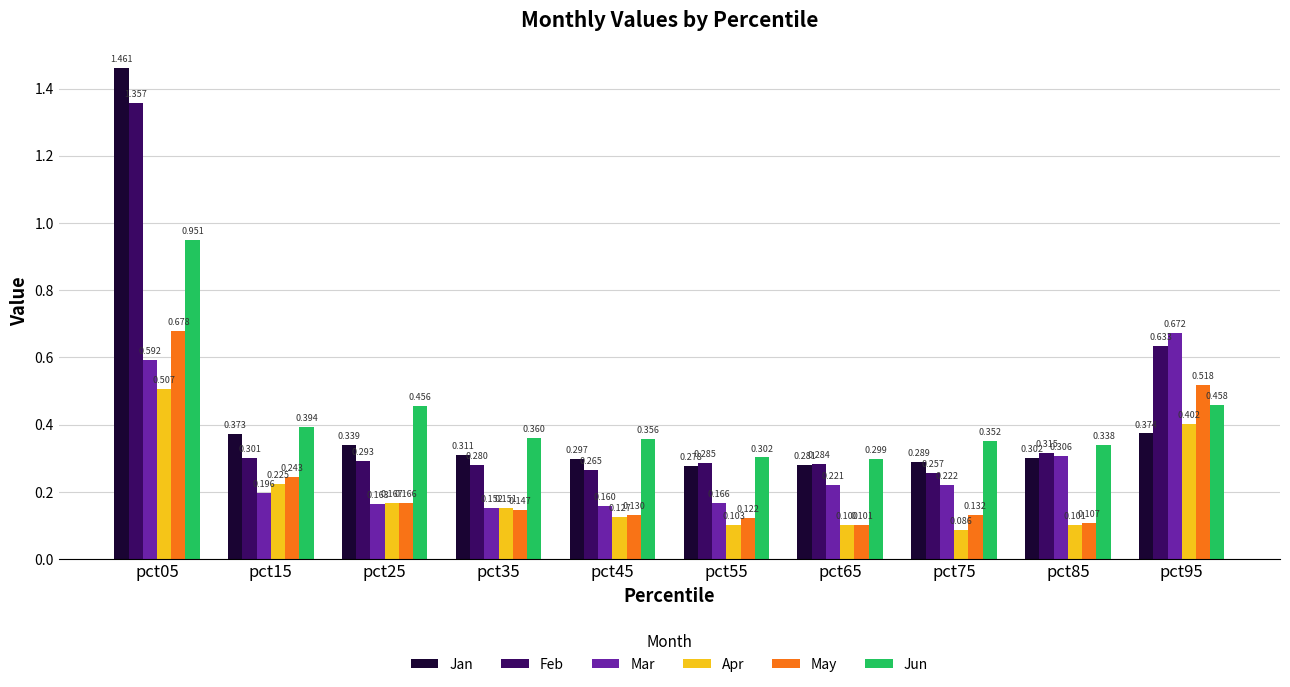

Between pct85 and pct95, which series saw the biggest shift?

May